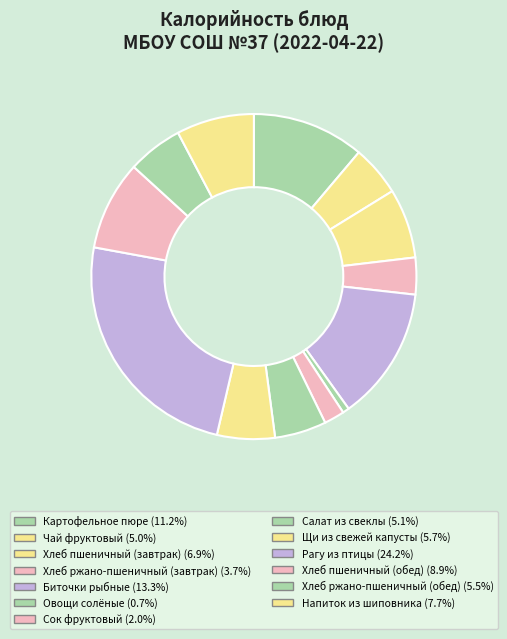

Which category has the smallest portion of the pie?

Овощи солёные